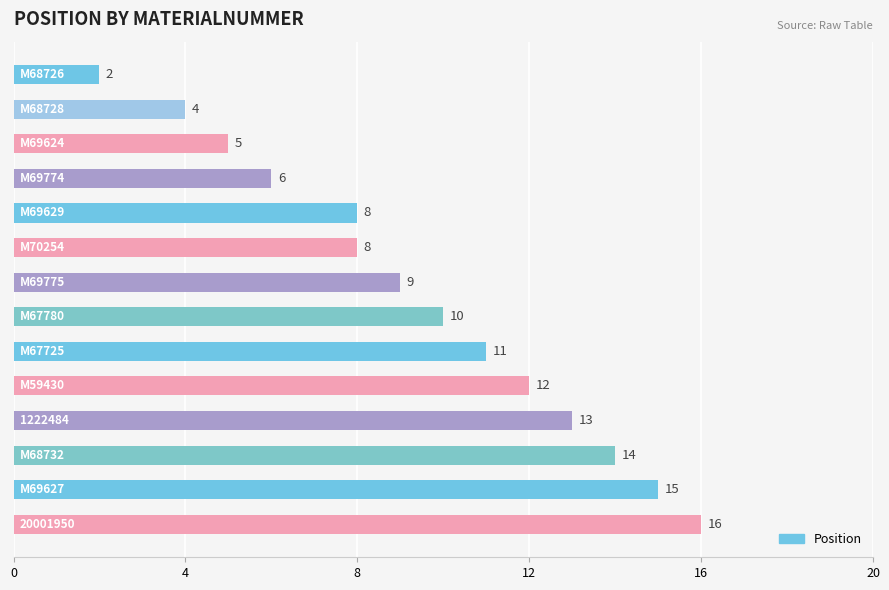

What is the value of the 6th bar from the top?

8